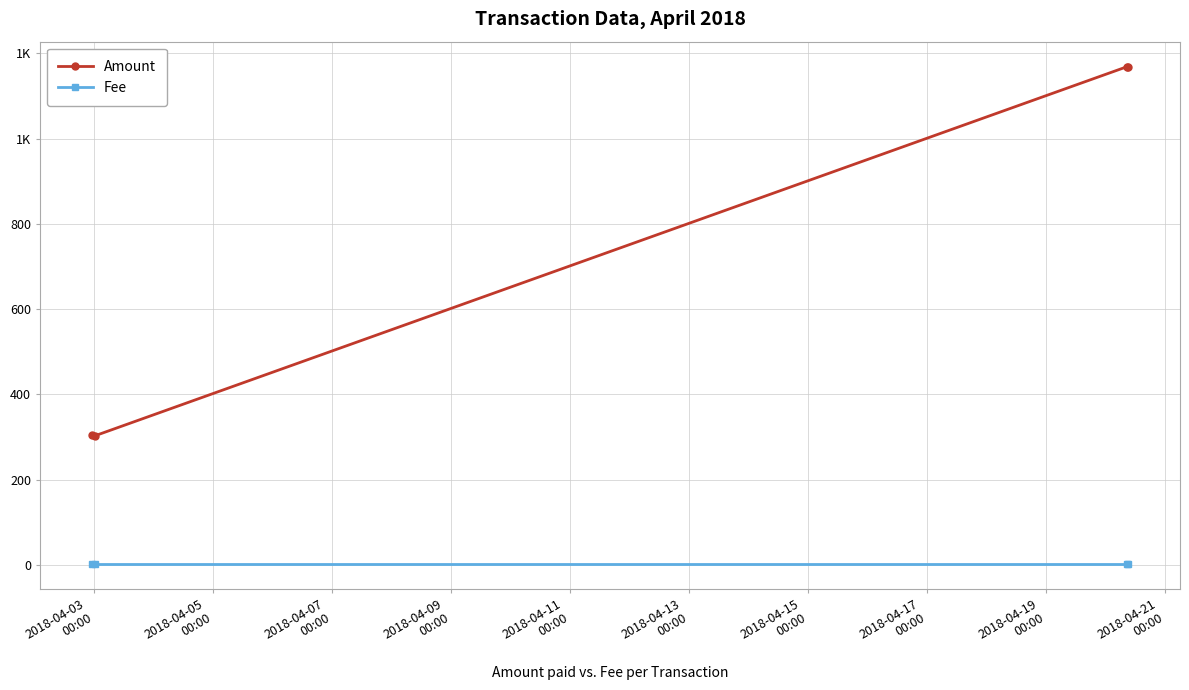

True or false: Amount has more than 2 points higher than both neighbors.

False